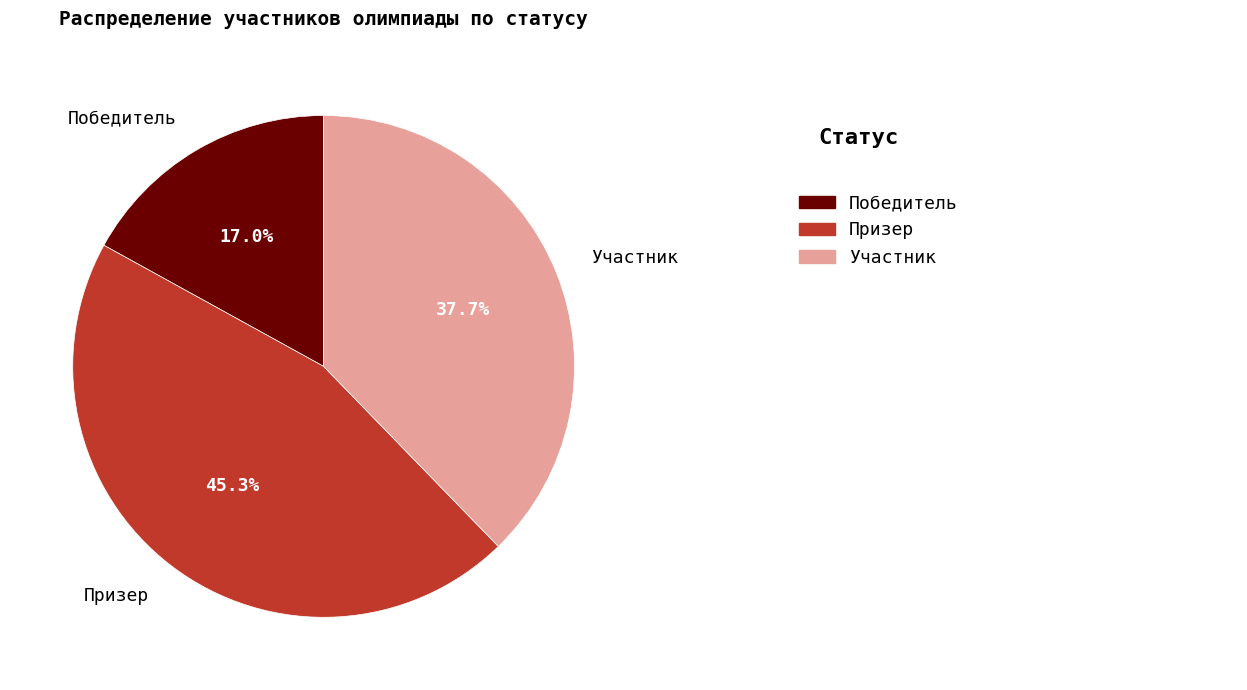

How many segments does this pie chart have?

3